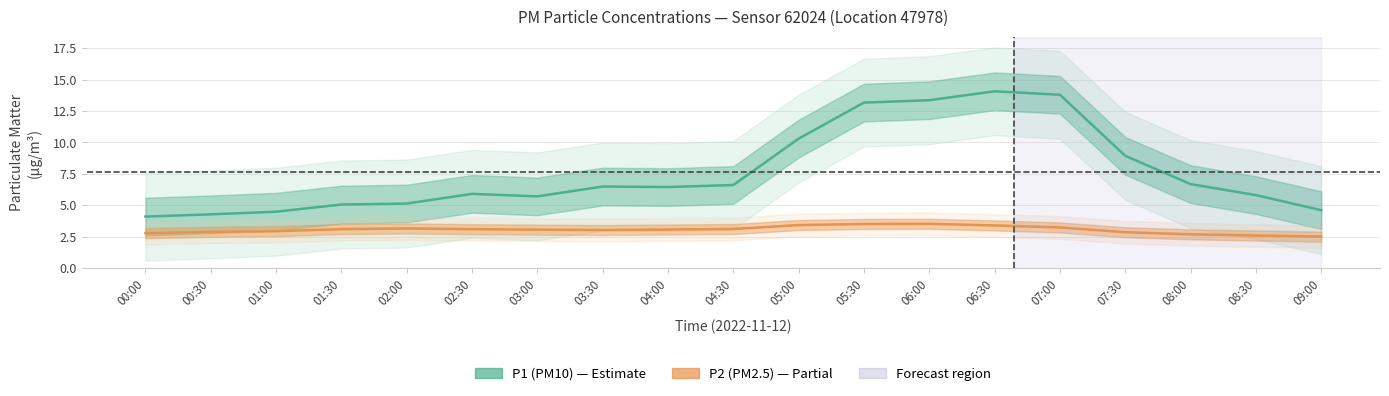

Which category has the highest value in the P1 (PM10) series?

06:30